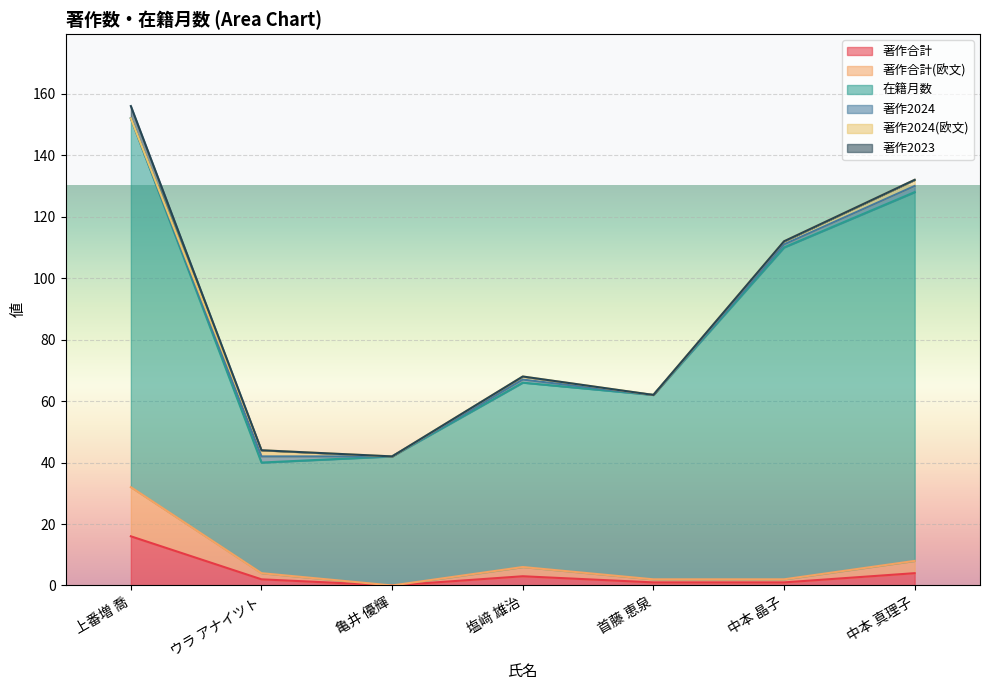

How many interior local valleys does the 在籍月数 series have?

2